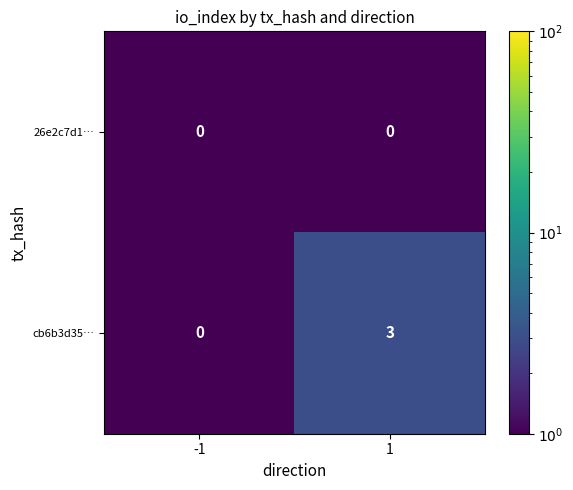

The cb6b3d35… series shows -1 at -1. True or false?

False